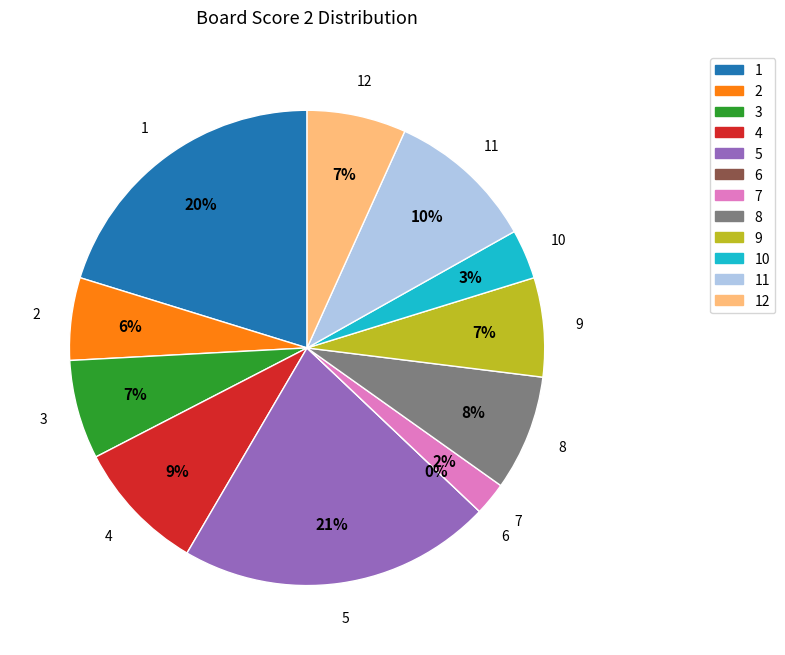

How much of the chart is everything except 8?

92.1%